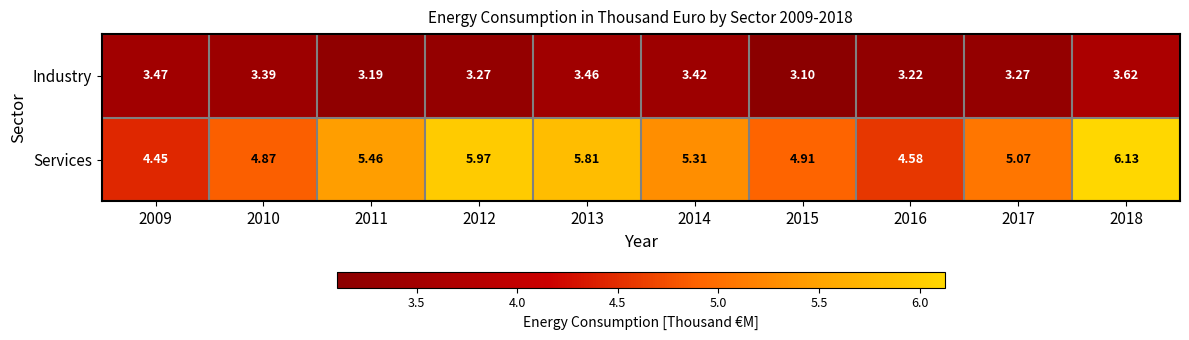

Rank the series by their average value, from highest to lowest.

Services, Industry